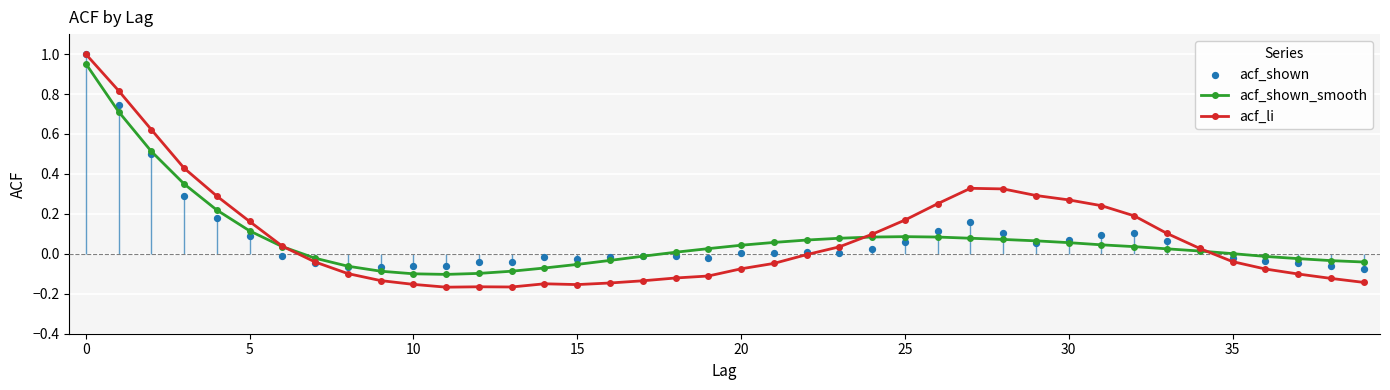

True or false: acf_shown_smooth has more than 0 interior local peaks.

True